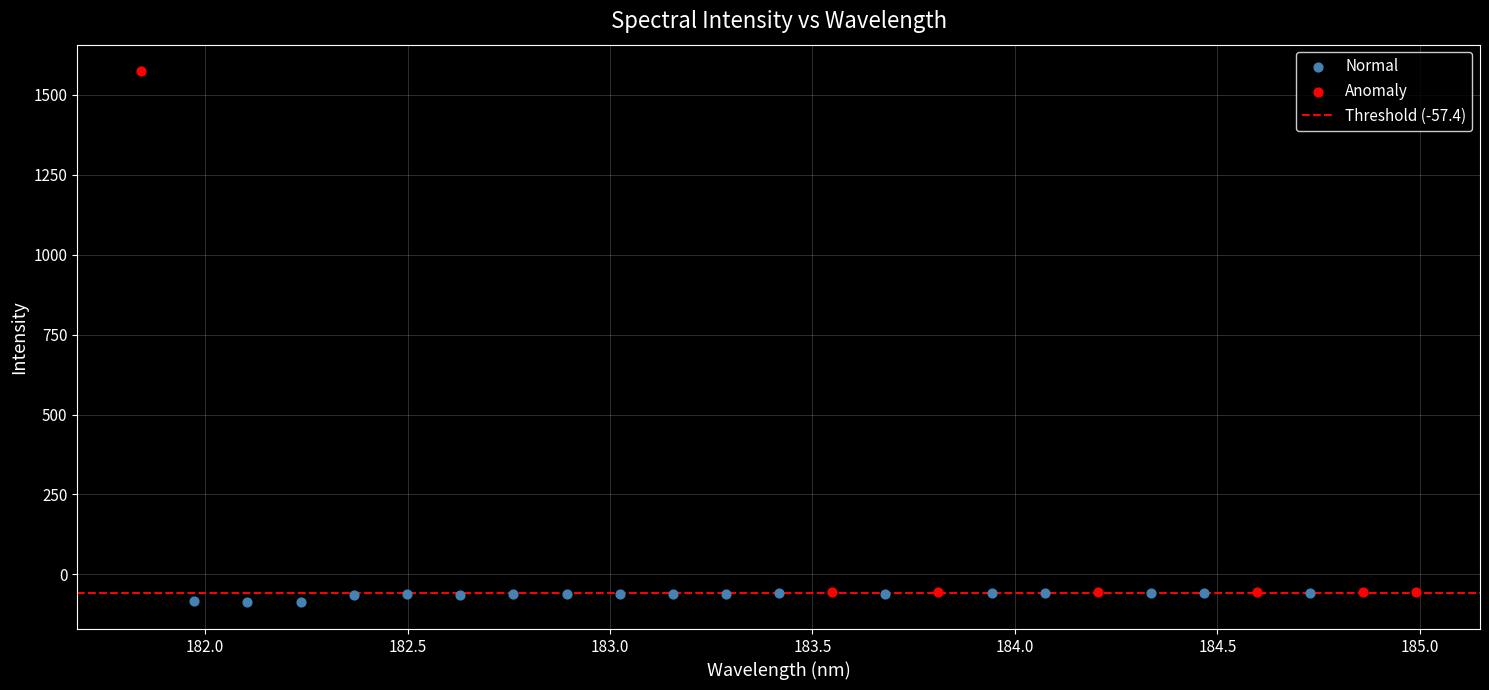

Which series contains the highest Y value?

Anomaly